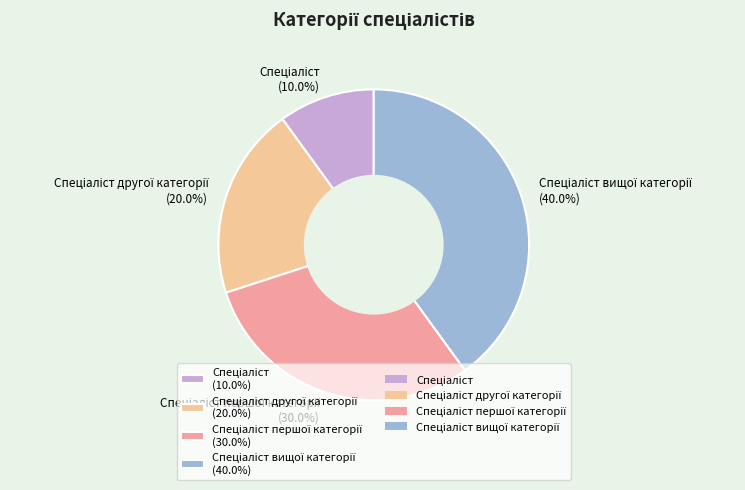

How many segments does this pie chart have?

4